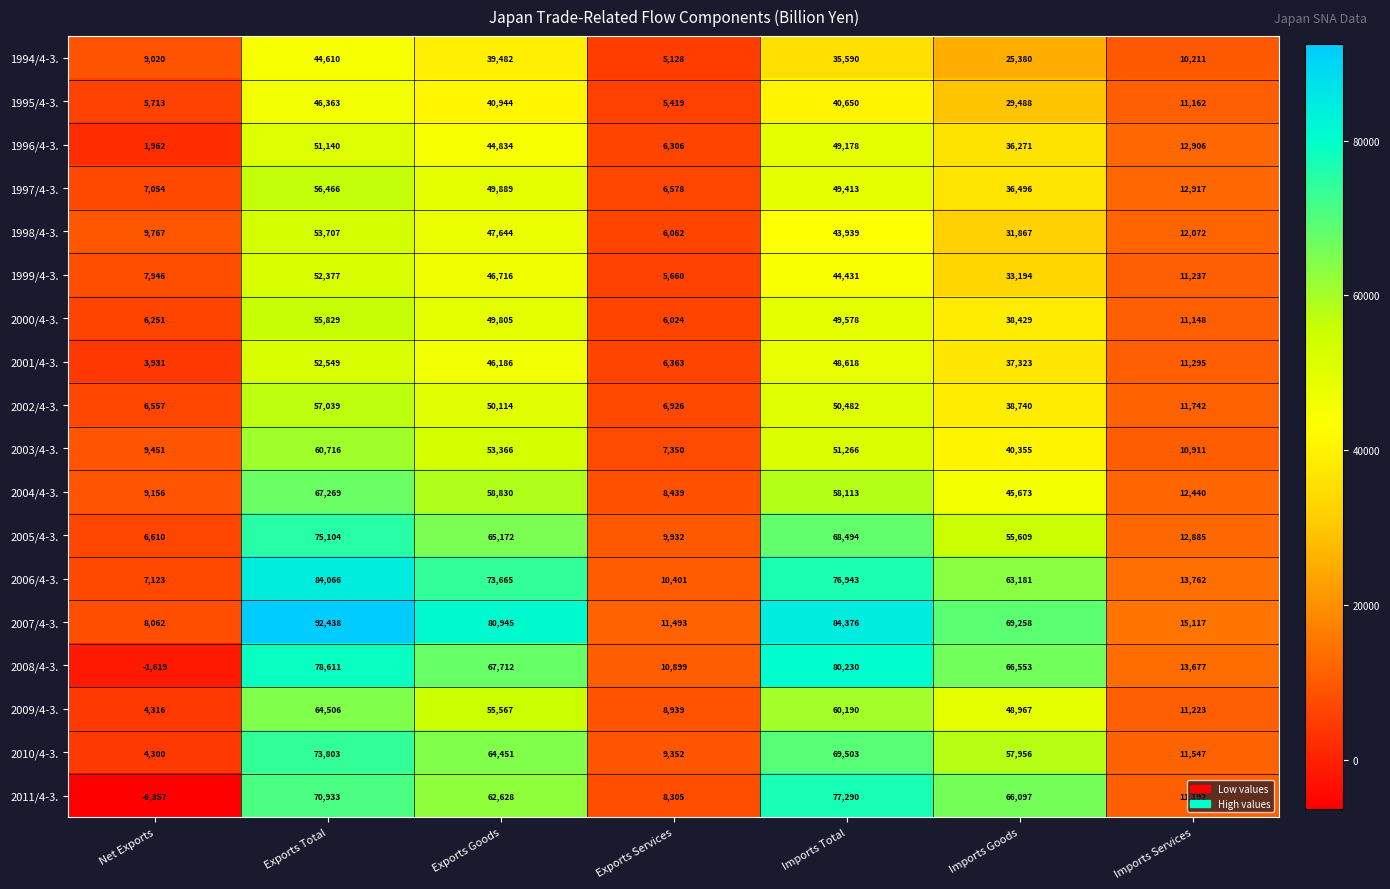

Rank the series by their maximum value, from highest to lowest.

2007/4-3., 2006/4-3., 2008/4-3., 2011/4-3., 2005/4-3., 2010/4-3., 2004/4-3., 2009/4-3., 2003/4-3., 2002/4-3., 1997/4-3., 2000/4-3., 1998/4-3., 2001/4-3., 1999/4-3., 1996/4-3., 1995/4-3., 1994/4-3.